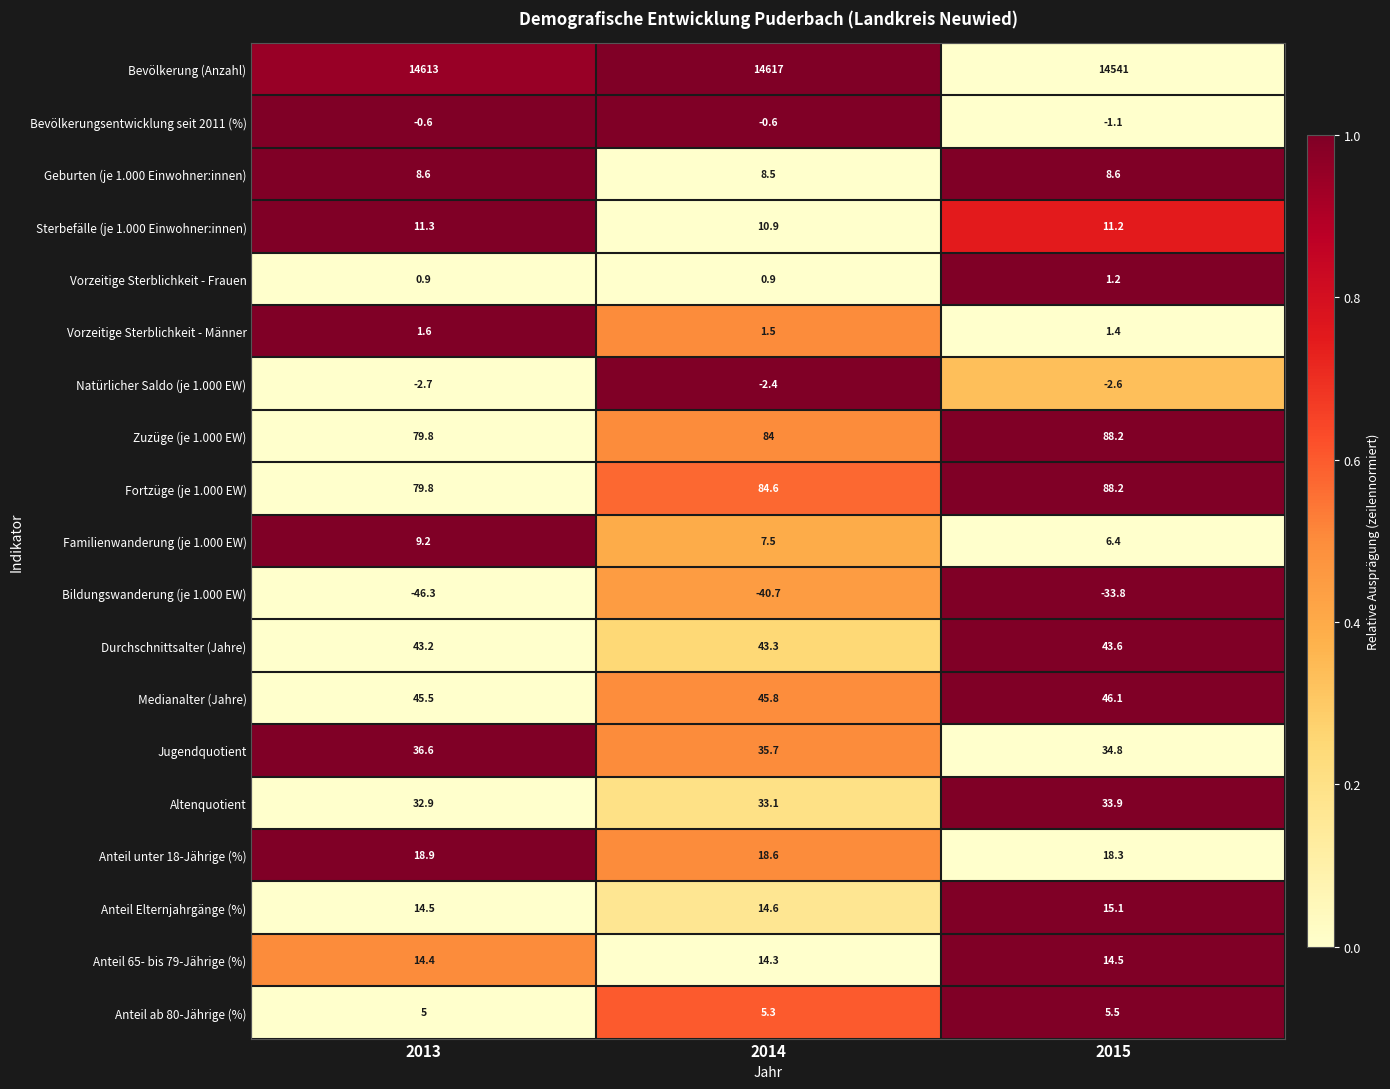

What is the sum of all Bevölkerung (Anzahl) values?

43771.0